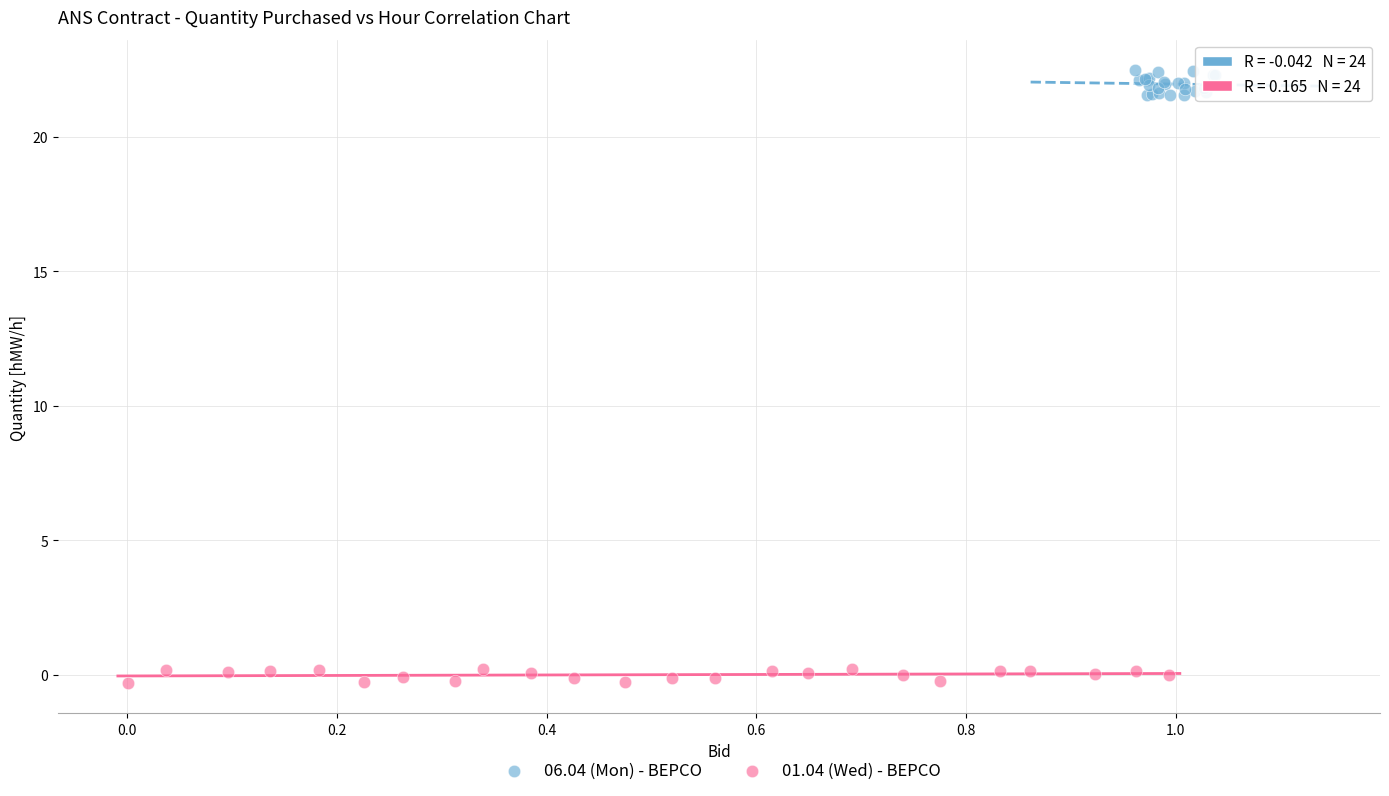

What are all the series names shown in the legend?

06.04 (Mon) - BEPCO, 01.04 (Wed) - BEPCO